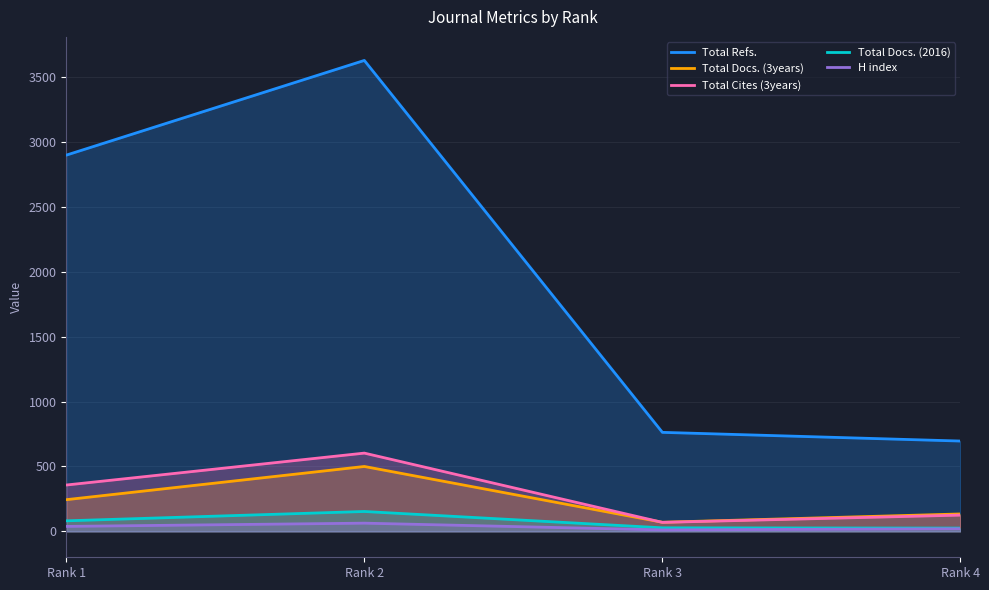

At Rank 2, list the series in order from smallest to largest.

H index, Total Docs. (2016), Total Docs. (3years), Total Cites (3years), Total Refs.